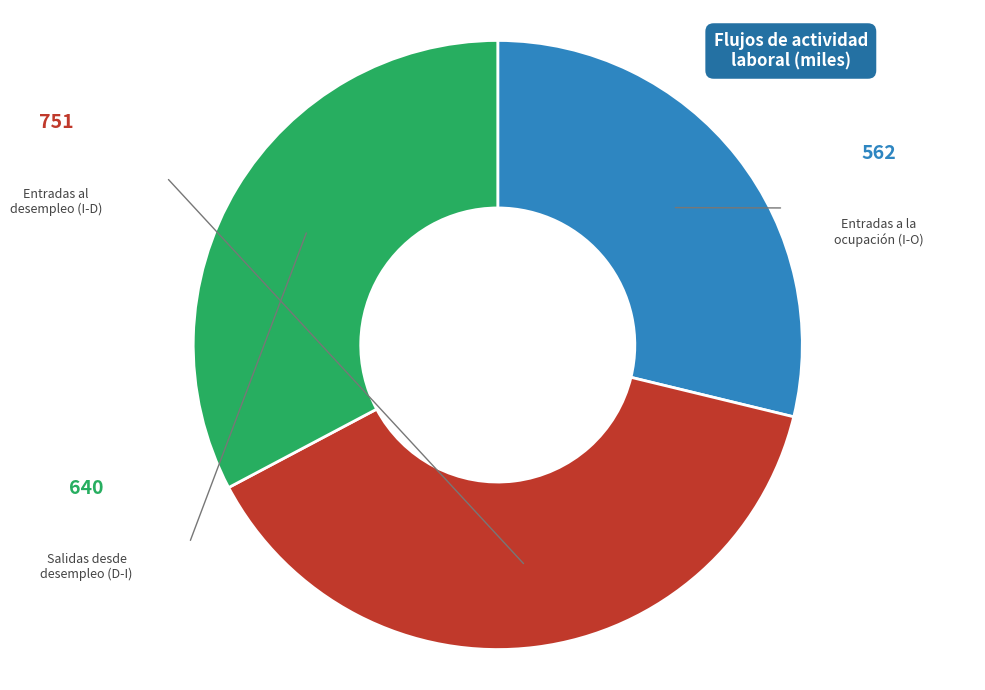

Is there a majority slice in this chart?

No